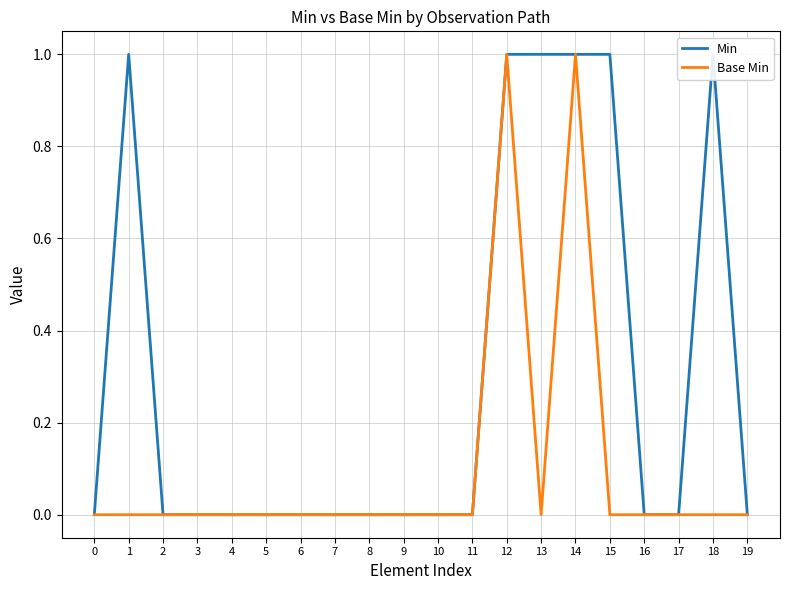

How many lines are shown in the chart?

2